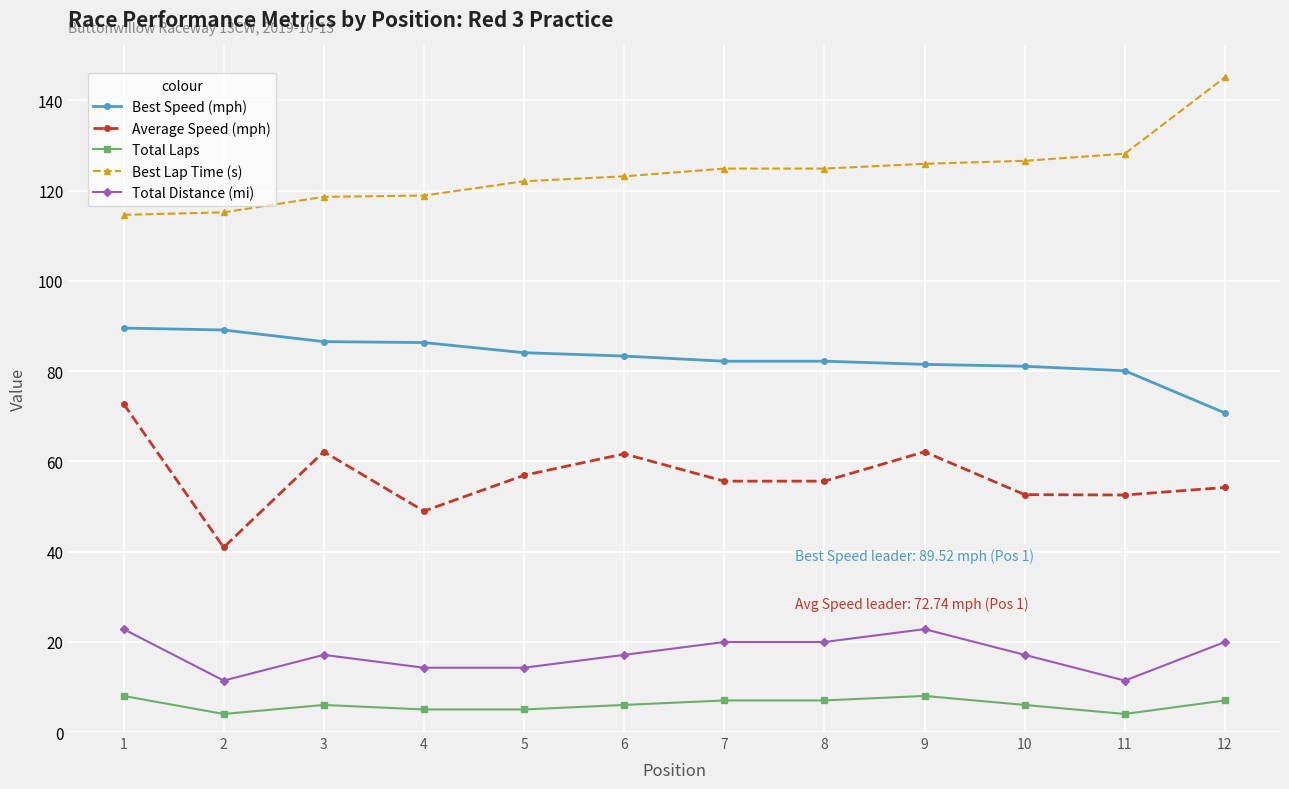

How many lines are shown in the chart?

5